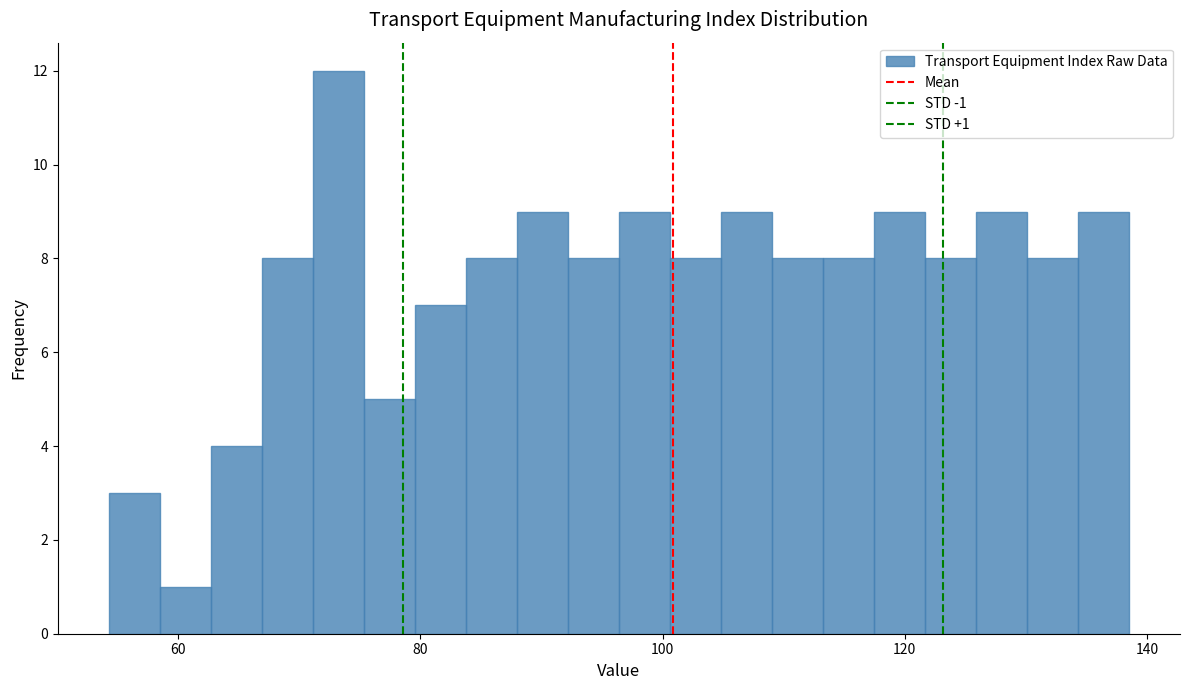

Around what value on the x-axis is the tallest bar? Give the approximate position of its centre, as read against the axis.

74